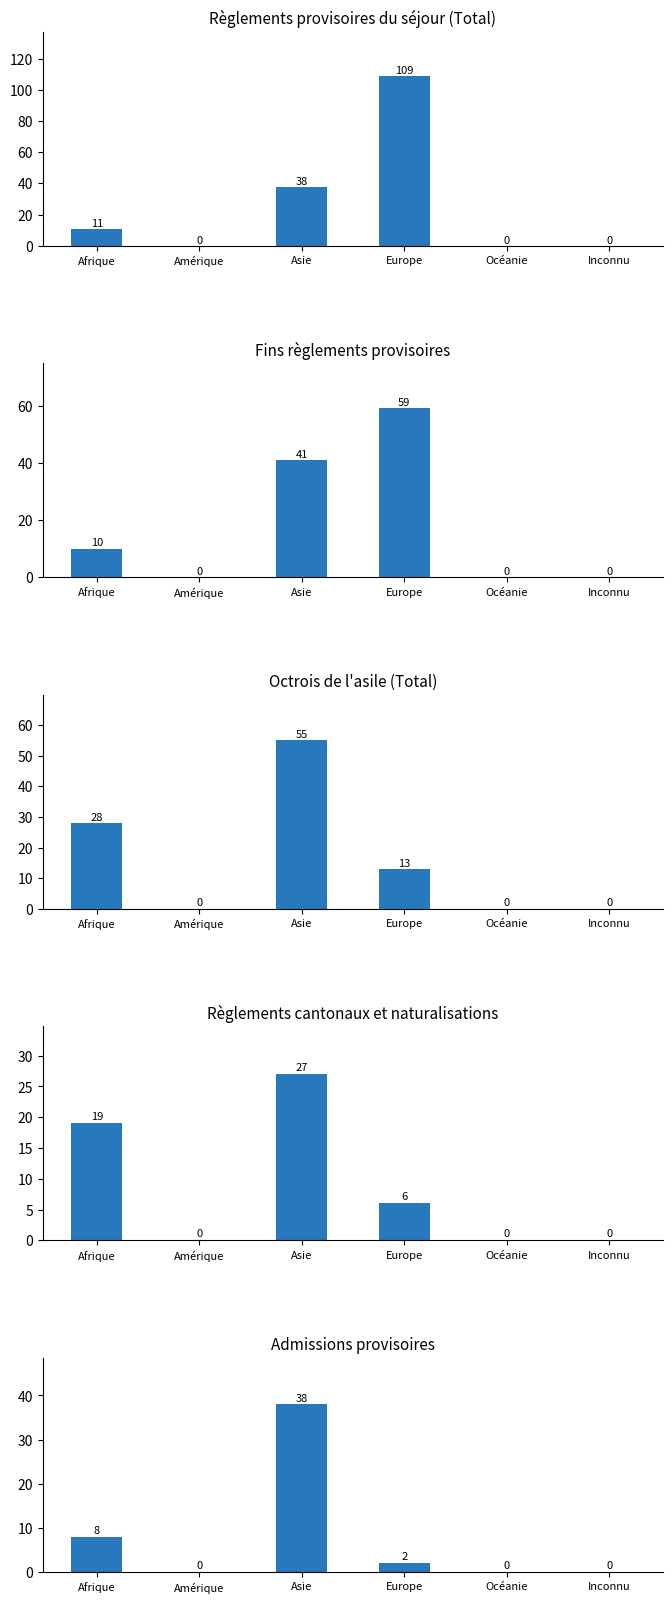

List the series in order of their peak value, lowest first.

Total (Règlements cantonaux), Admissions provisoires, Total (Octrois de l asile), Total (Fins règlements), Total (Règlements provisoires)